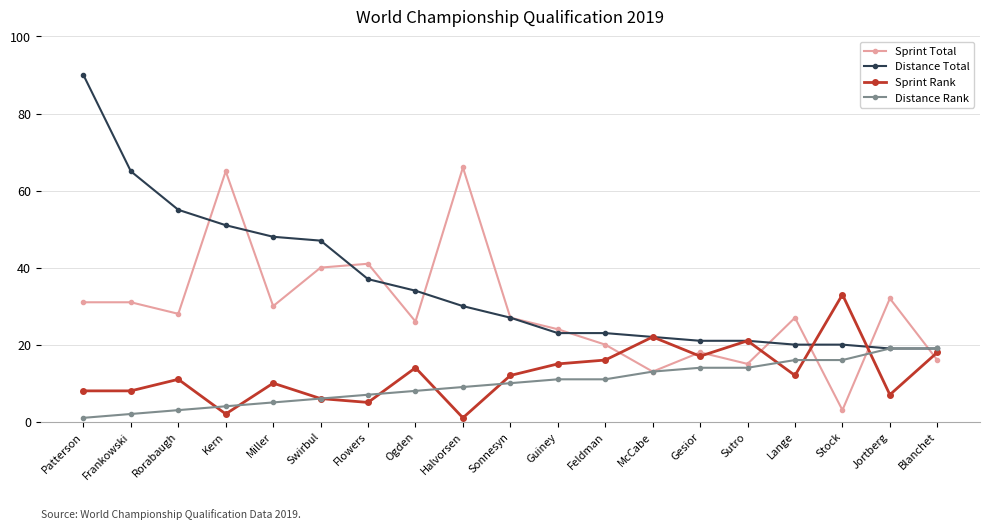

What position from the right is Lange?

4